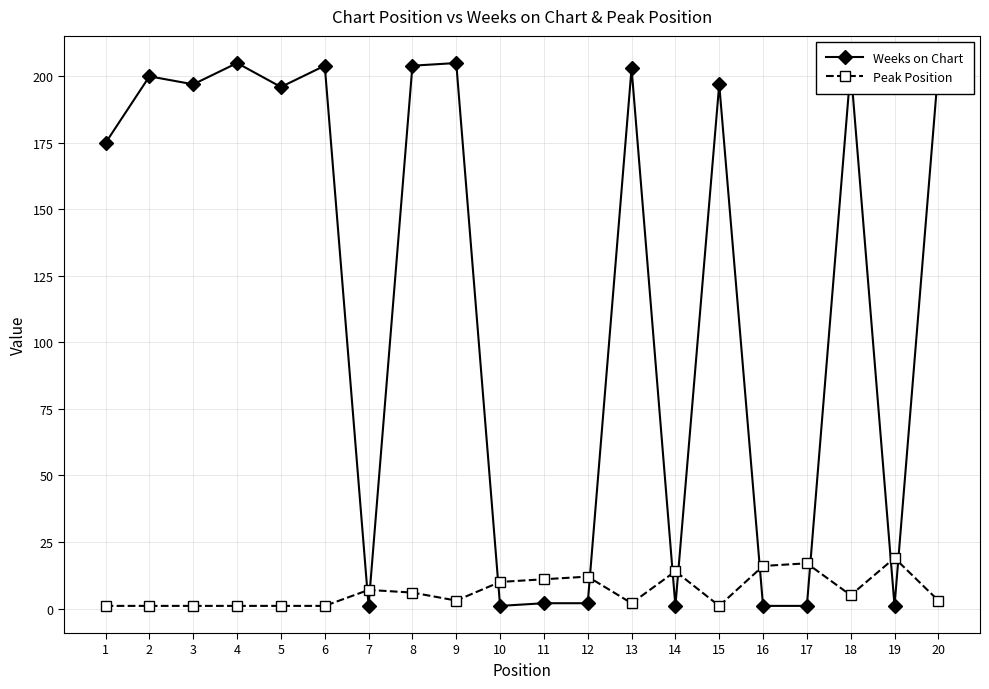

True or false: Weeks on Chart has more than 0 interior local peaks.

True